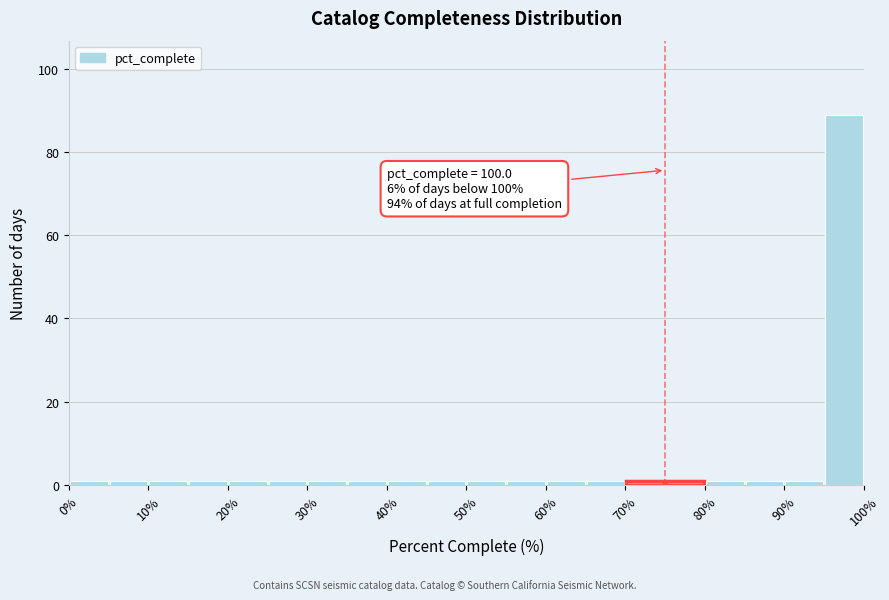

Over which range of the x-axis is the bar tallest?

95 to 100